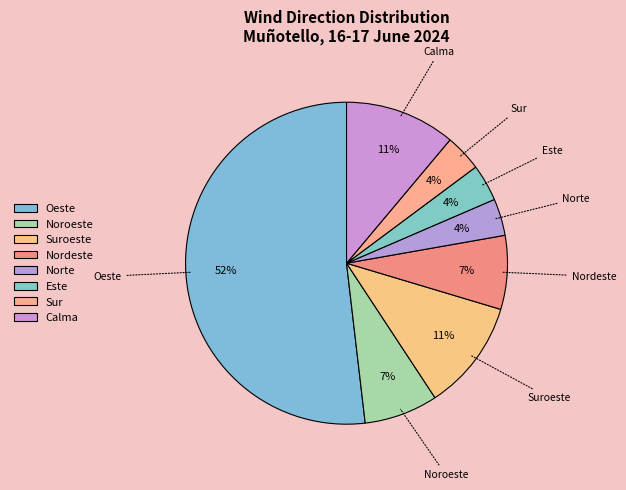

How many segments does this pie chart have?

8